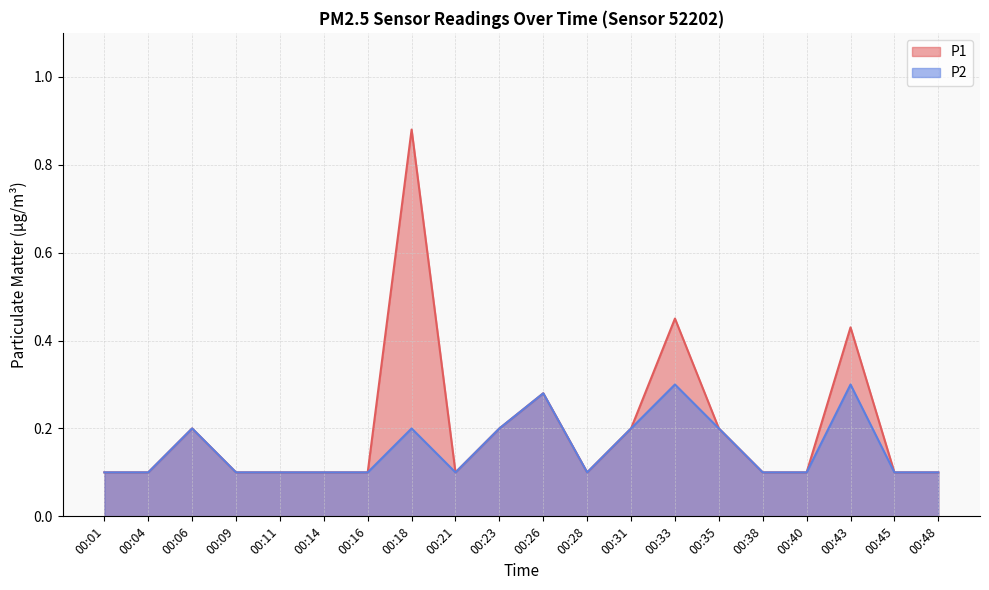

At which label does P2 reach its peak?

00:33